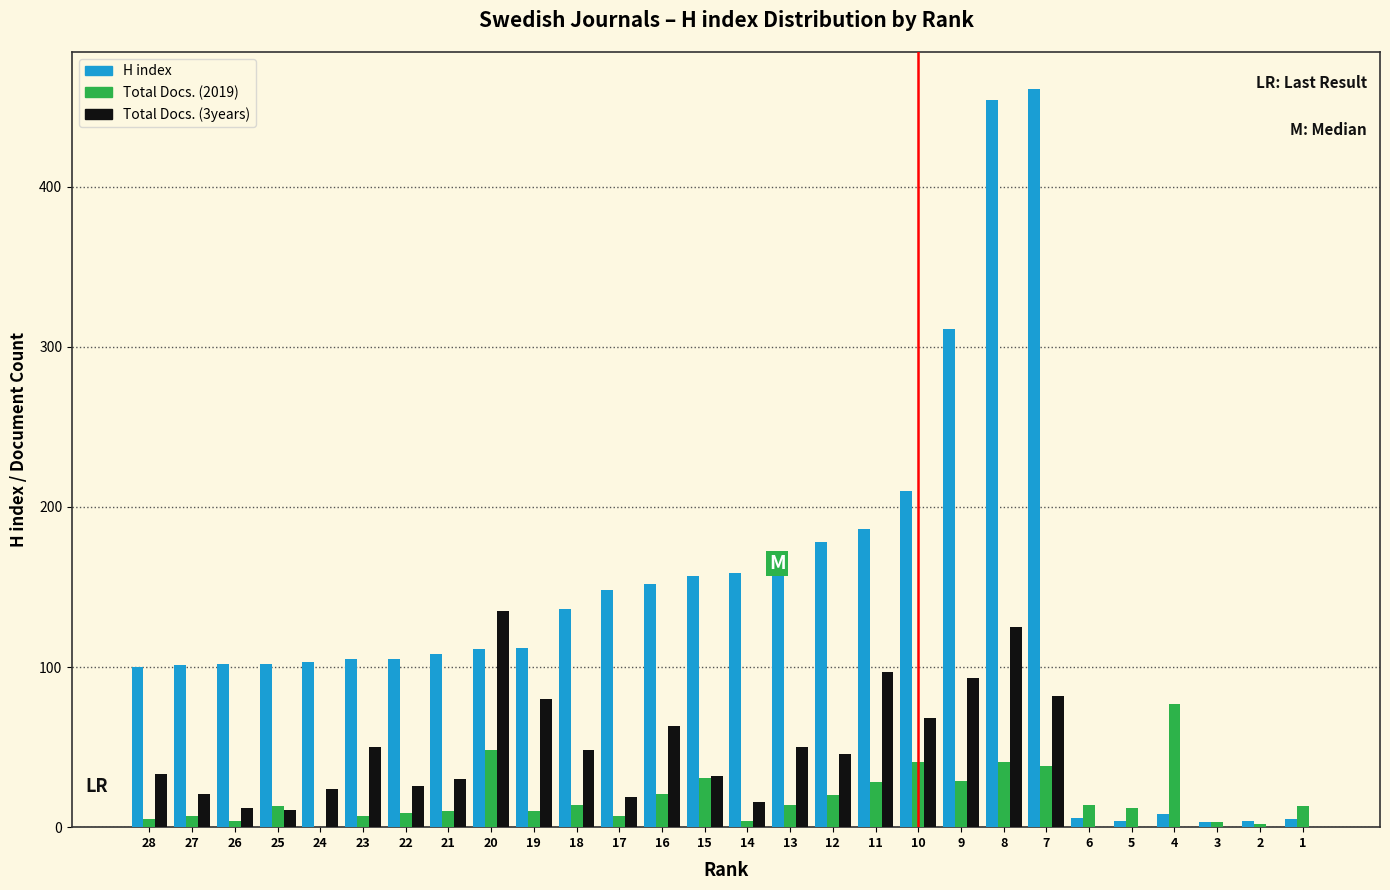

At which category is the sum across all series the highest?

8